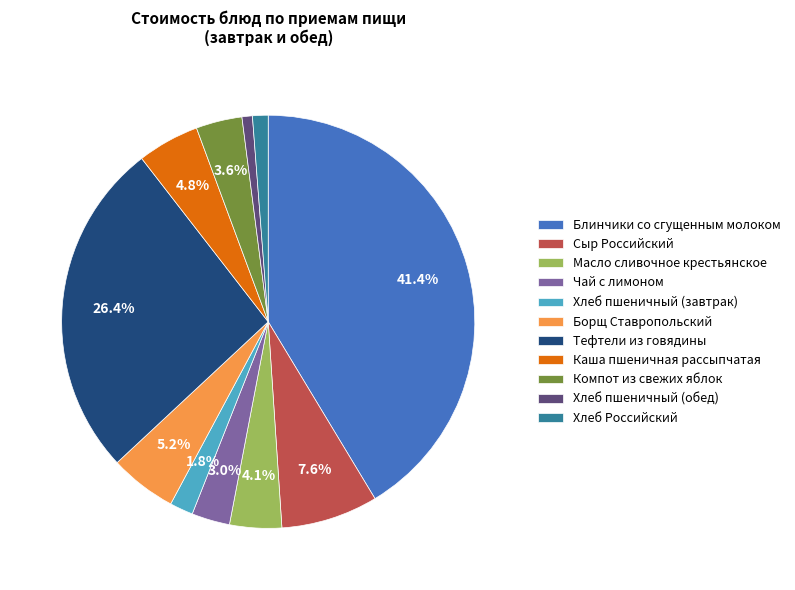

Does Хлеб Российский account for over 50% of the chart?

No